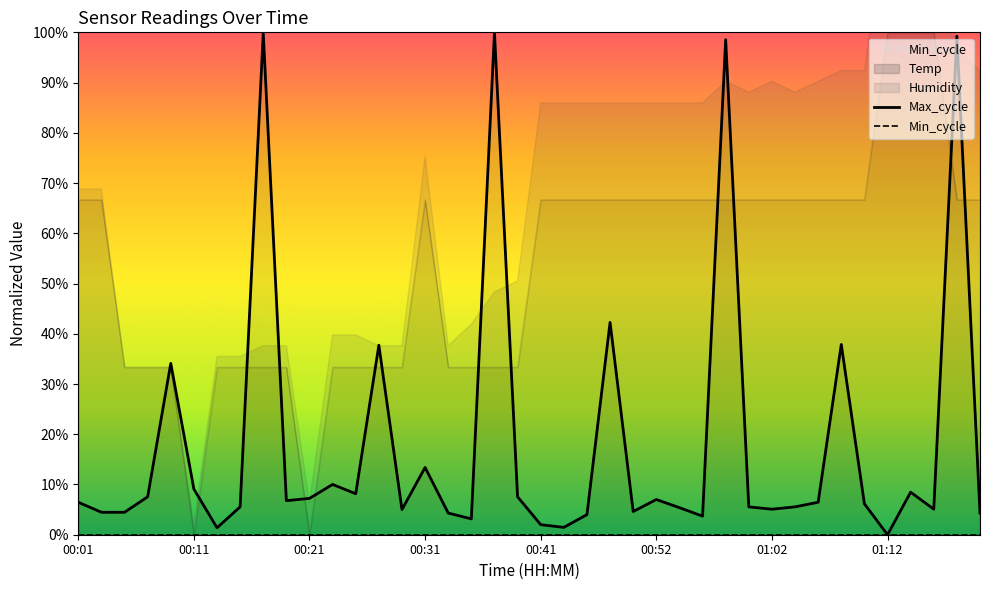

Reading right to left, list all the values displayed in this chart.

Max_cycle: 4.3	99.2	5.1	8.5	0.0	6.2	37.9	6.5	5.5	5.1	5.5	98.5	3.7	5.4	7.0	4.6	42.3	4.0	1.5	2.0	7.5	100.0	3.2	4.3	13.4	5.0	37.7	8.2	10.0	7.2	6.8	99.8	5.5	1.4	9.1	34.1	7.5	4.5	4.5	6.5
Min_cycle: 0.0	0.0	0.0	0.0	0.0	0.0	0.0	0.0	0.0	0.0	0.0	0.0	0.0	0.0	0.0	0.0	0.0	0.0	0.0	0.0	0.0	0.0	0.0	0.0	0.0	0.0	0.0	0.0	0.0	0.0	0.0	0.0	0.0	0.0	0.0	0.0	0.0	0.0	0.0	0.0